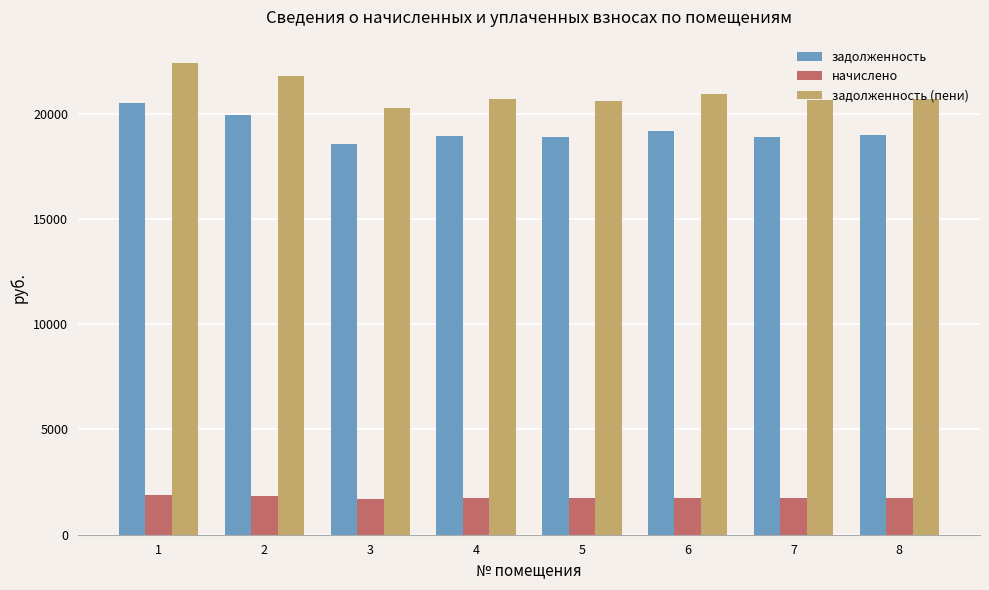

Is it true that начислено equals 2897.4 at 3?

False